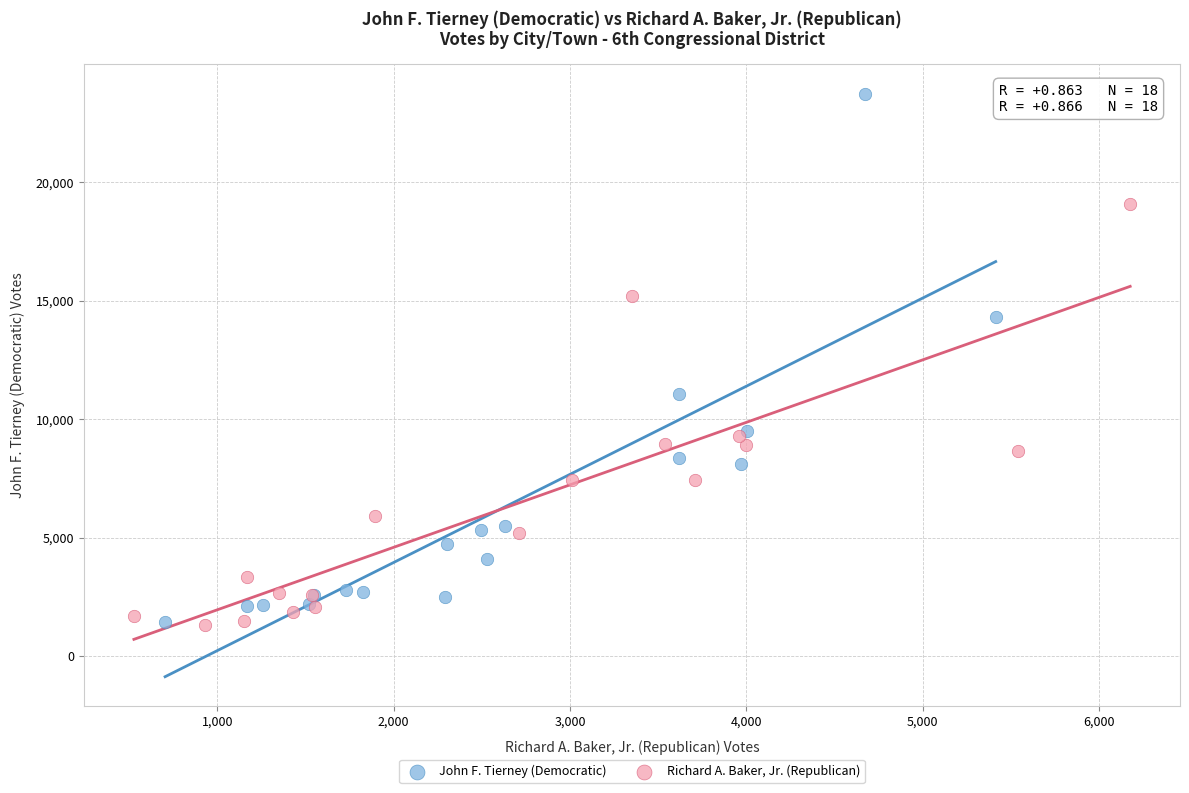

Which series contains the highest Y value?

John F. Tierney (Democratic)